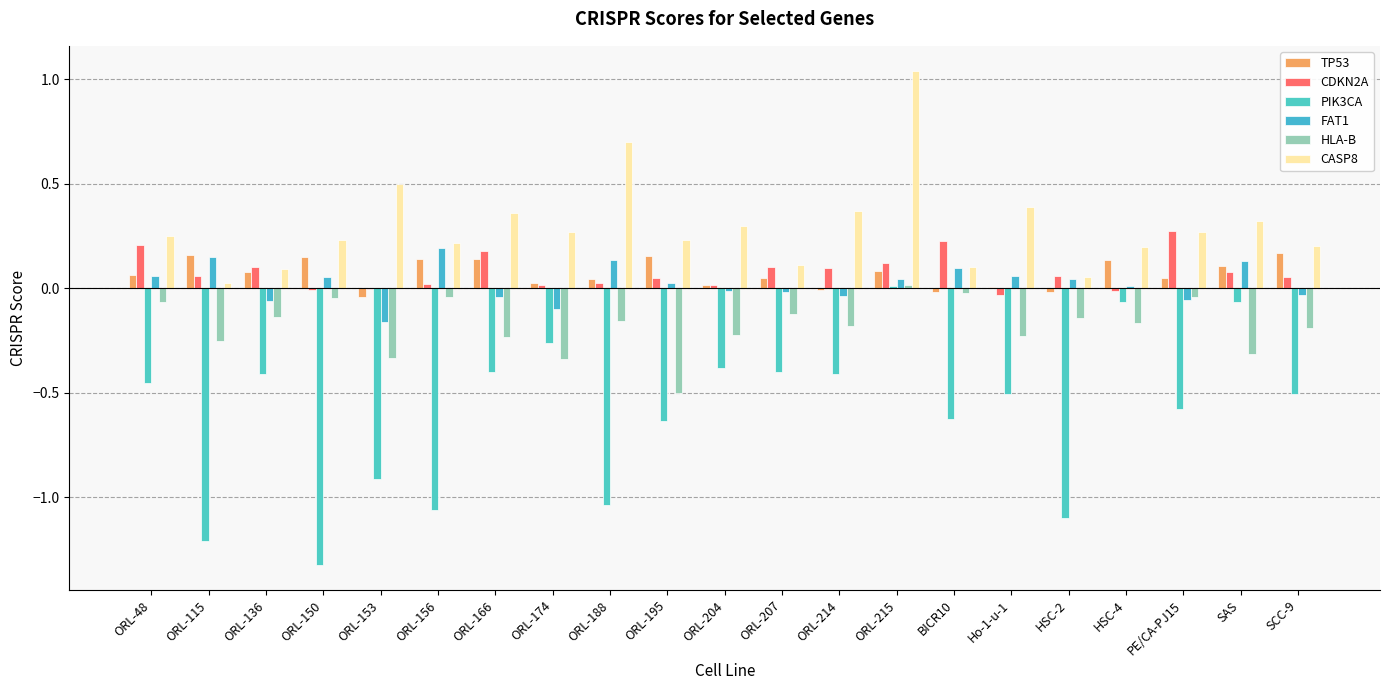

Which category has the highest value across all series?

ORL-215